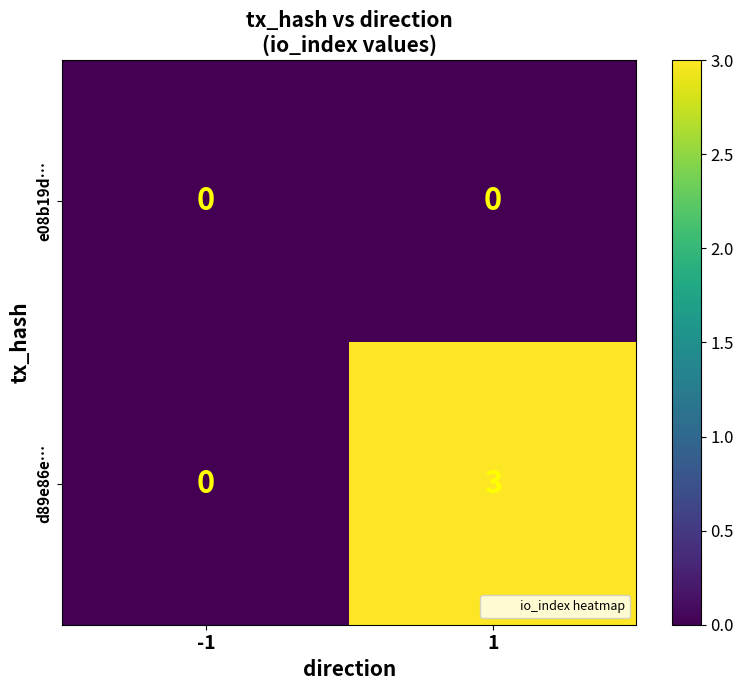

Is it true that e08b19d… equals 0 at 1?

True